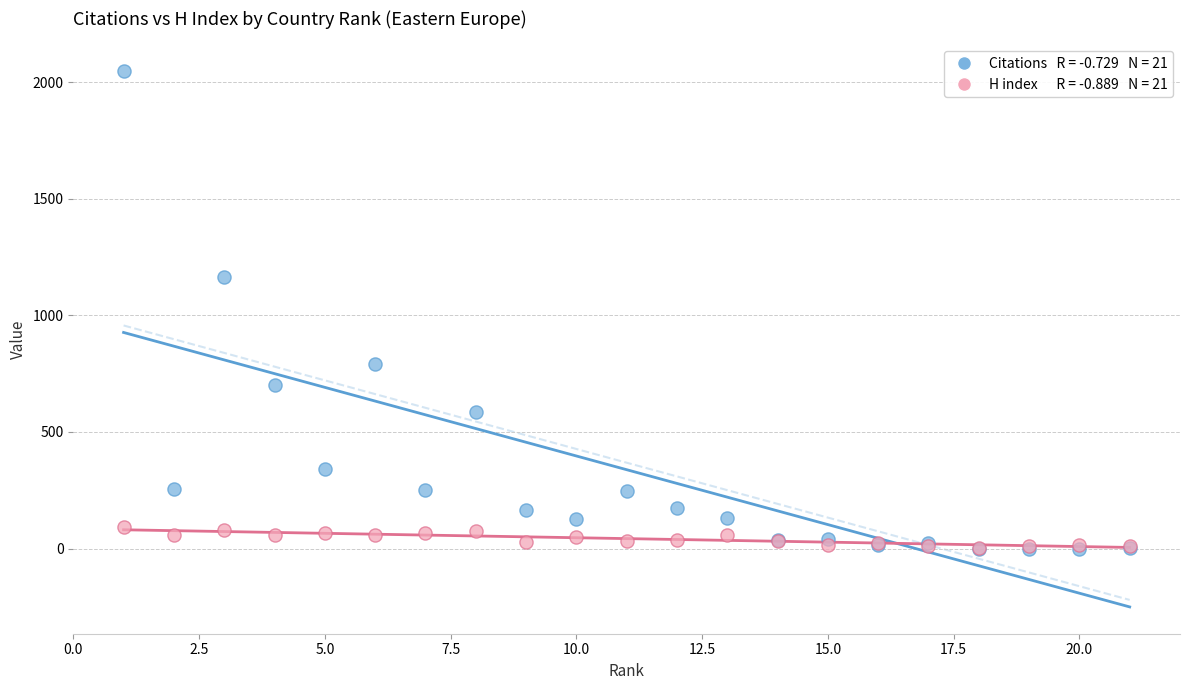

Across all series, what Y value is closest to 1024?

1164